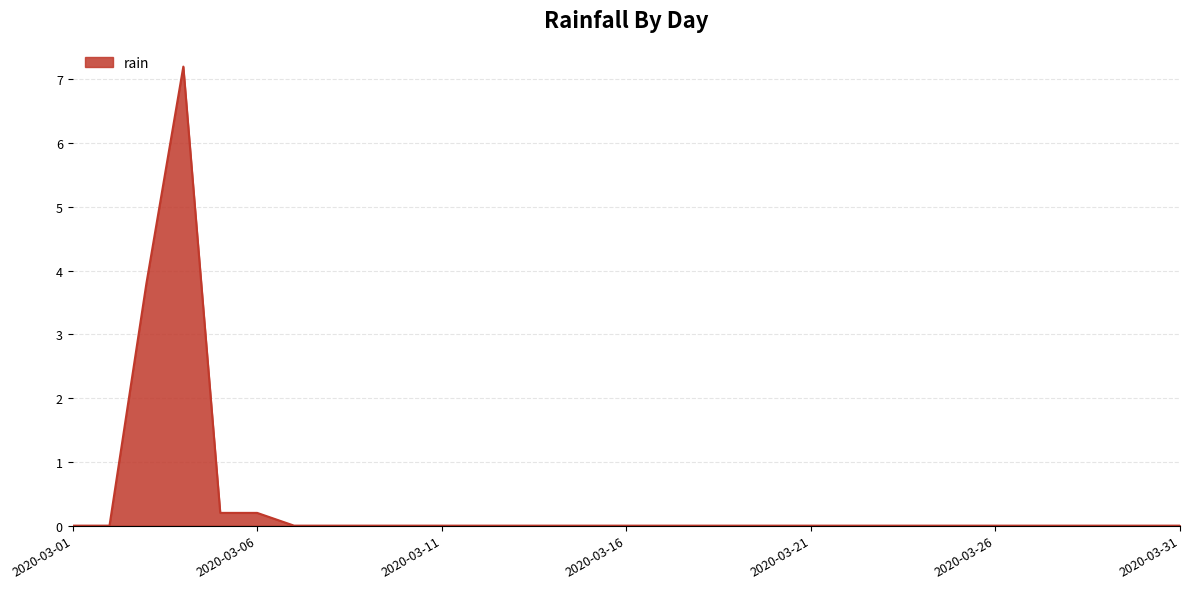

How many lines are shown in the chart?

1